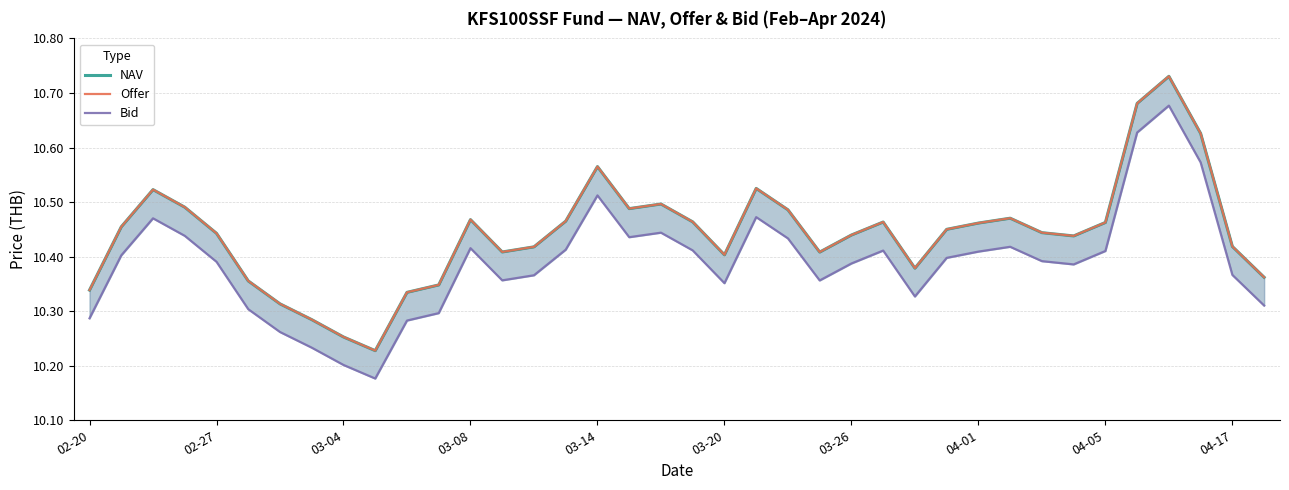

What is the average value of the NAV series?

10.4